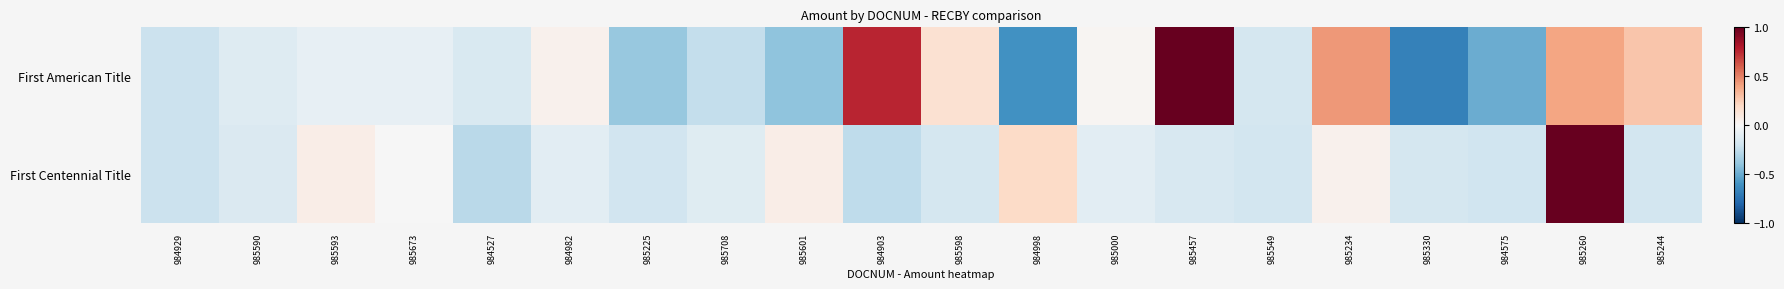

At which category does the chart reach its minimum across all series?

985330